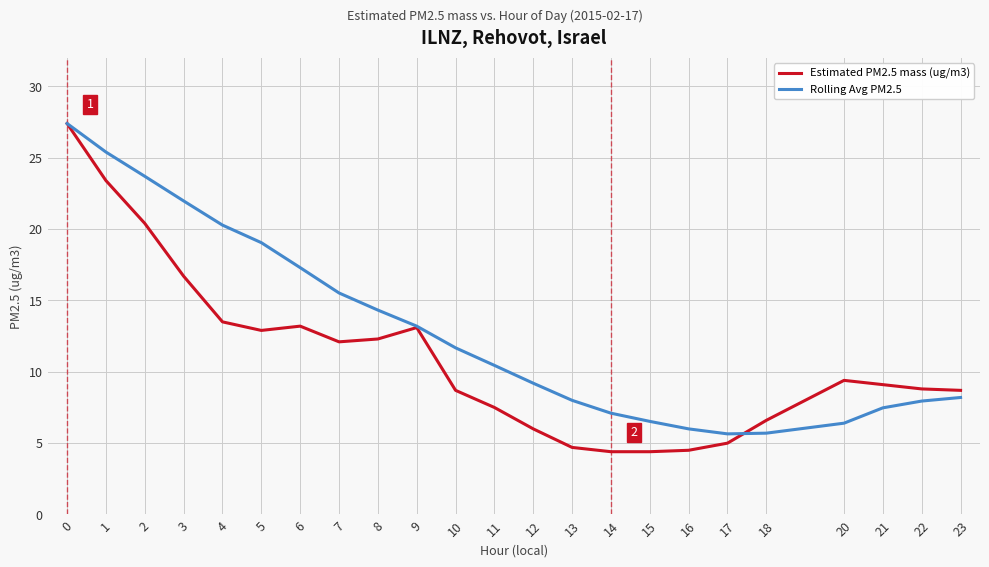

What is the greatest value displayed?

27.4